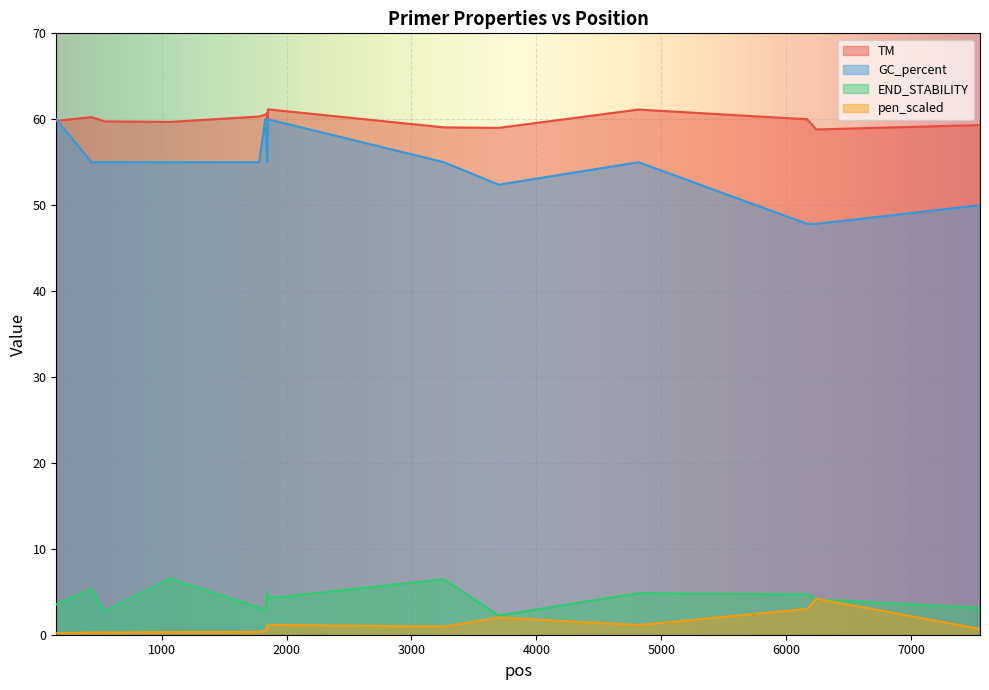

Which has a higher value, 1780 or 1848?

1780